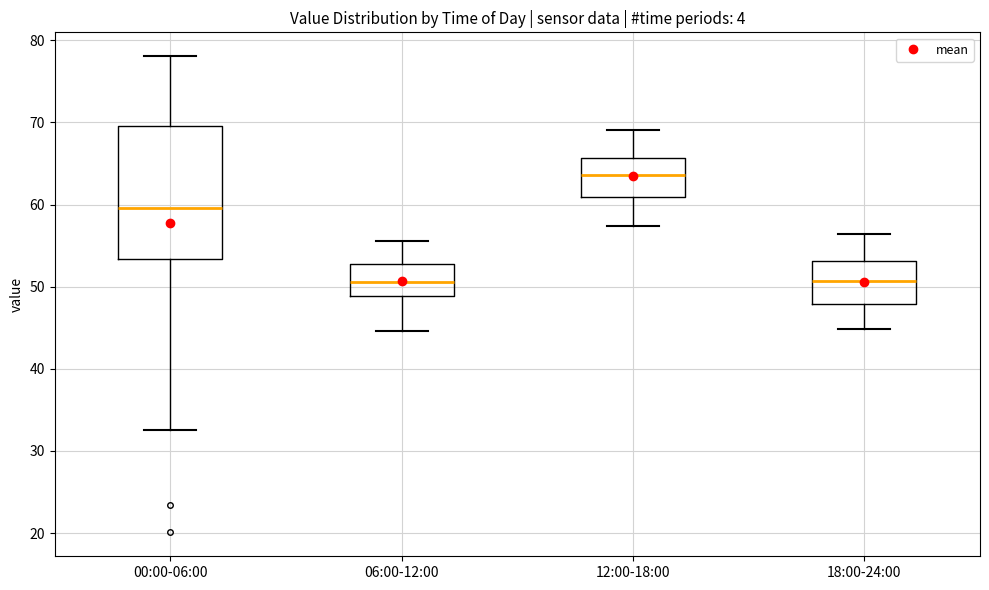

Reading left to right, transcribe this box plot: for each box, give where its median line is, the range the box spans, and where its two whiskers end, as read against the y-axis. The values are not printed on the chart, so give them approximately, as read against the axis.

00:00-06:00: median 60, box 53 to 70, whiskers 33 to 78
06:00-12:00: median 51, box 49 to 53, whiskers 45 to 56
12:00-18:00: median 64, box 61 to 66, whiskers 57 to 69
18:00-24:00: median 51, box 48 to 53, whiskers 45 to 56